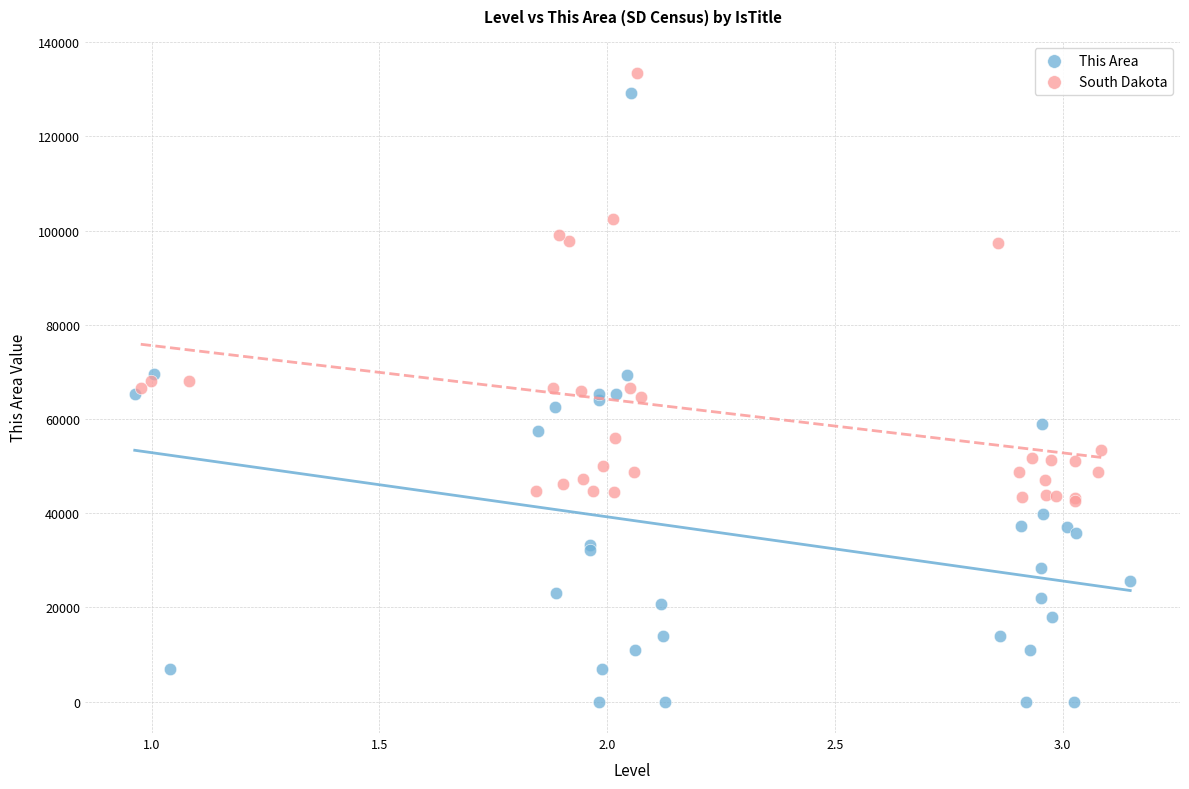

What are all the series names shown in the legend?

This Area, South Dakota